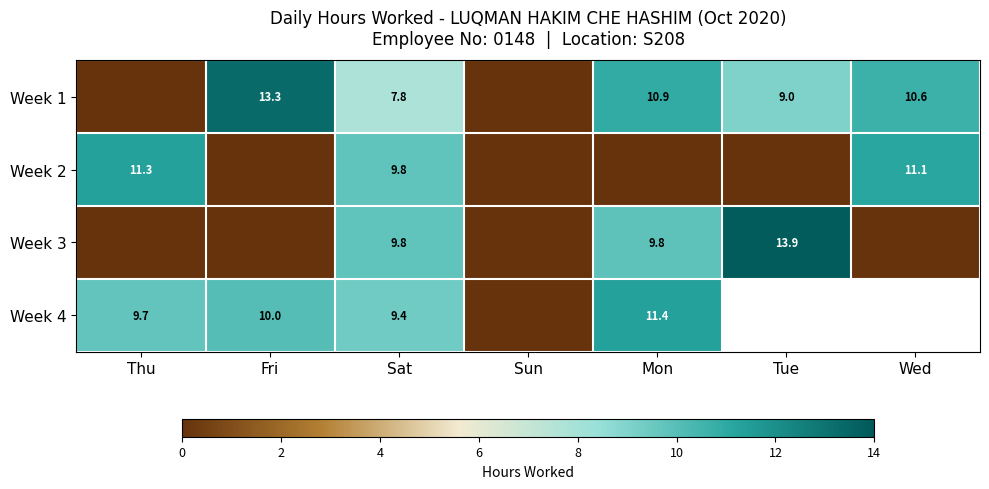

Is it true that Week 3 equals 9.8 at Mon?

True